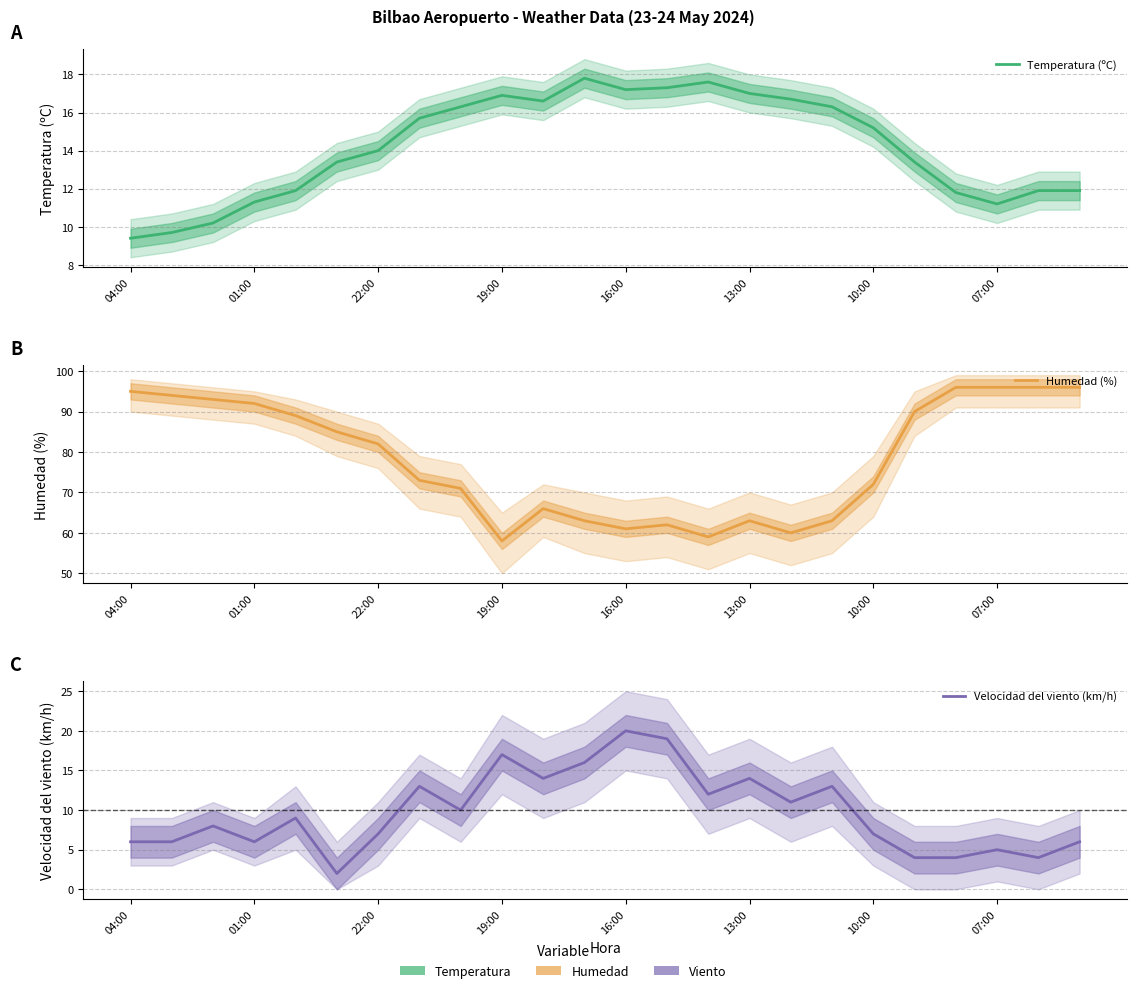

Which series ends up on top after the final intersection of Velocidad del viento (km/h) and Temperatura (ºC)?

Temperatura (ºC)